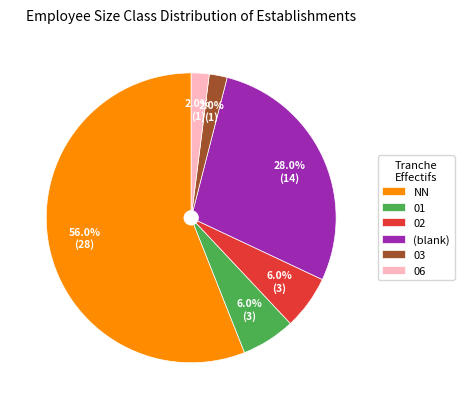

What is the largest slice in the pie chart?

NN